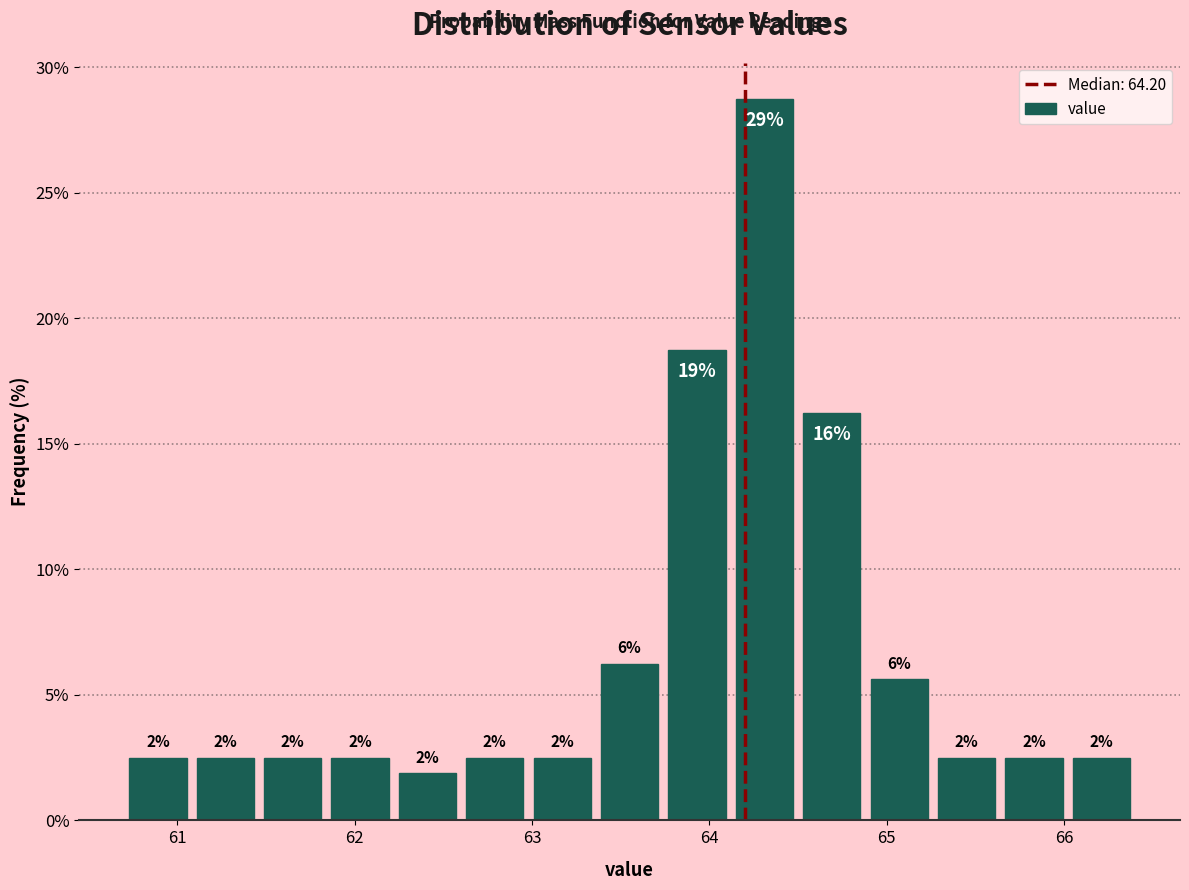

Read against the x-axis, roughly where is the centre of the tallest bar?

64.3